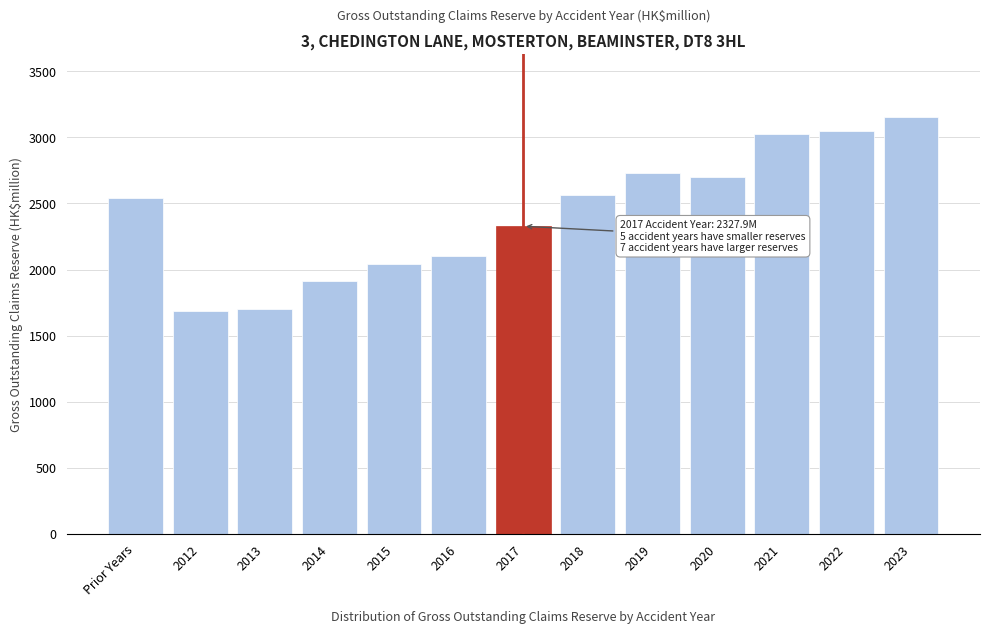

What is the label of the 11th bar from the right?

2013